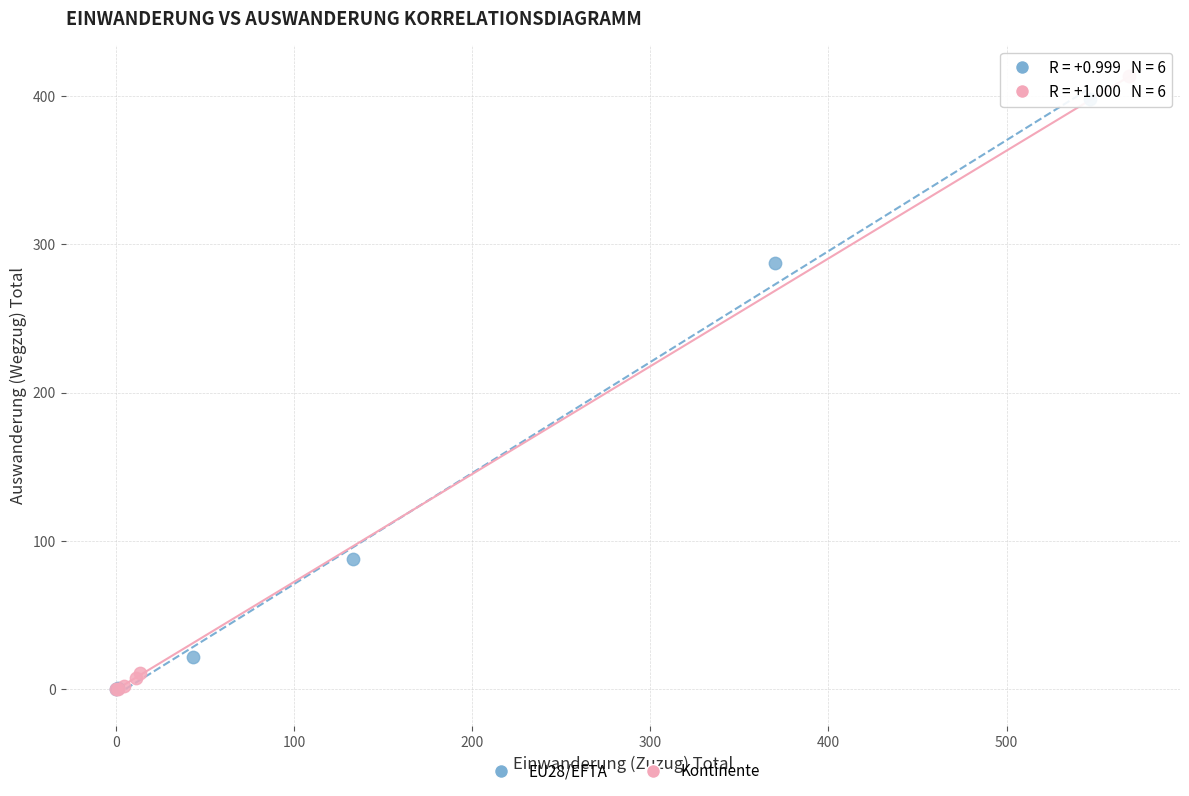

Which series has the largest Y range (max minus min)?

Kontinente